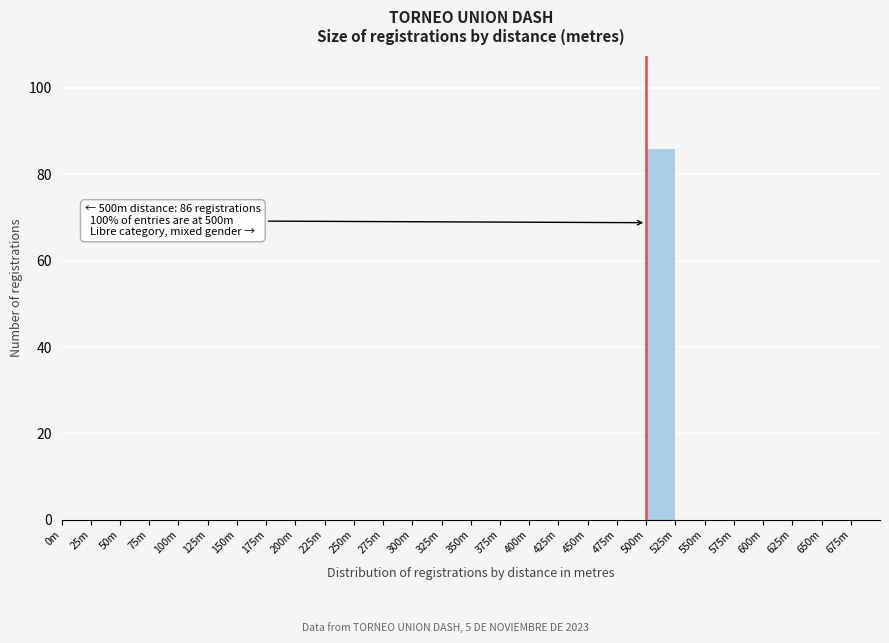

Reading left to right, what are all the values shown in this chart?

0m=0	25m=0	50m=0	75m=0	100m=0	125m=0	150m=0	175m=0	200m=0	225m=0	250m=0	275m=0	300m=0	325m=0	350m=0	375m=0	400m=0	425m=0	450m=0	475m=0	500m=86	525m=0	550m=0	575m=0	600m=0	625m=0	650m=0	675m=0